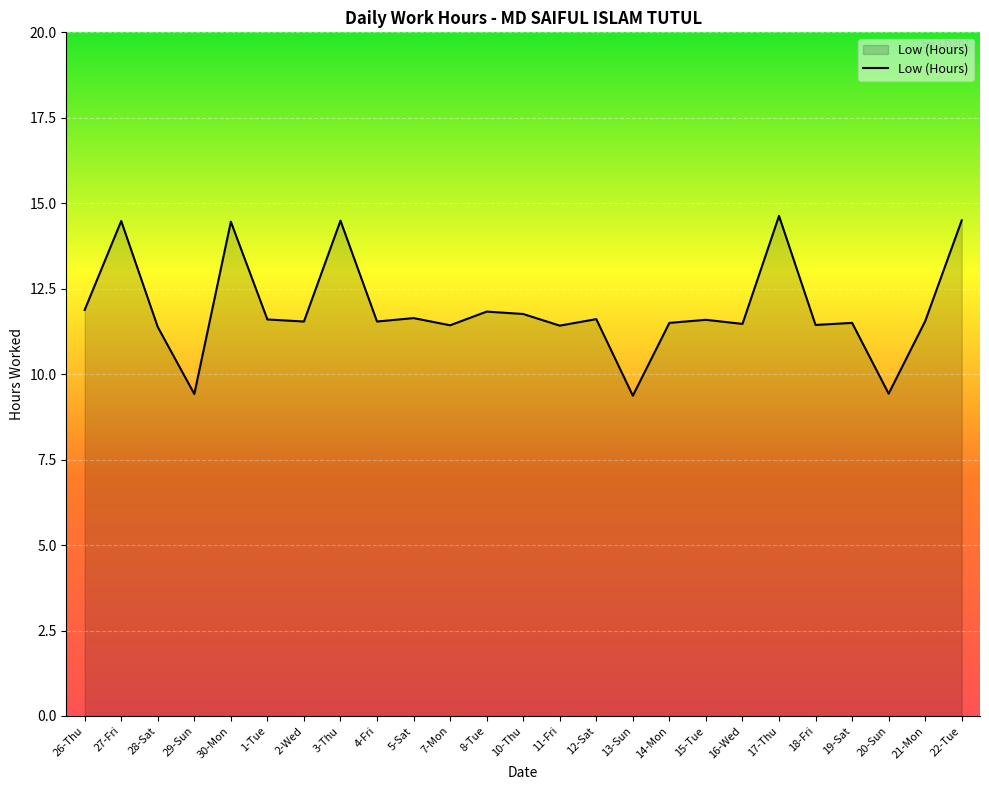

What position from the right is 22-Tue?

1